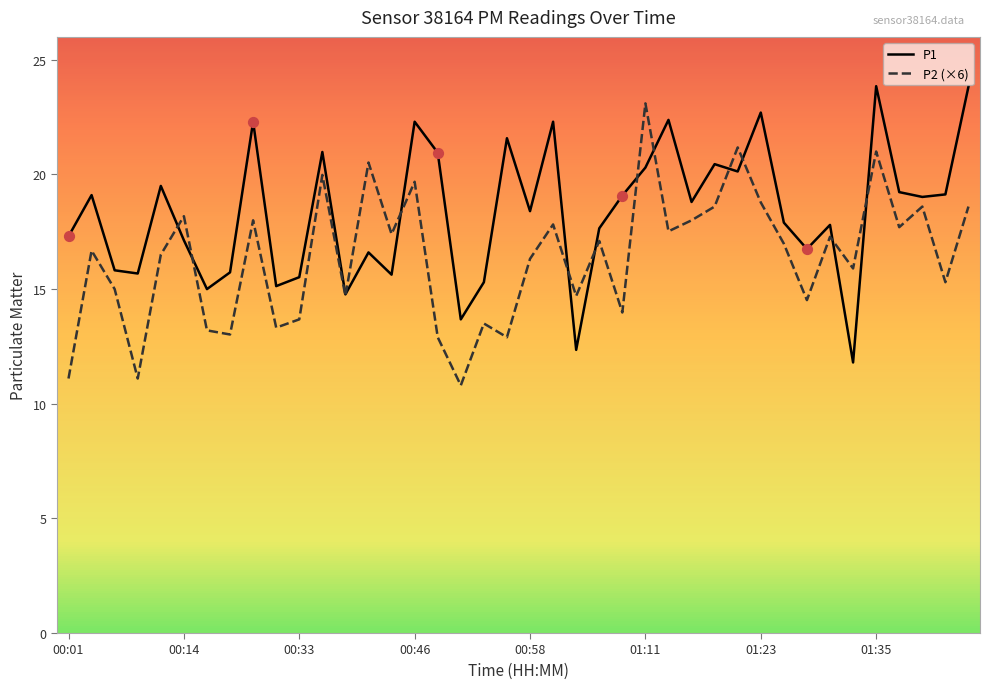

Which series has the largest total across all categories?

P1